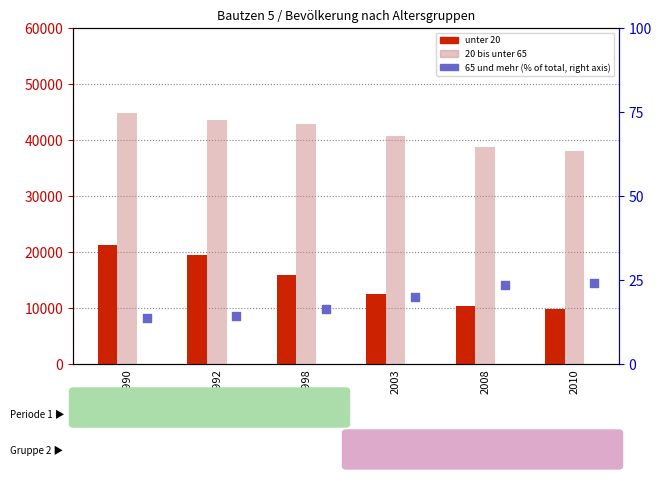

At how many categories does at least one series exceed 13534?

6